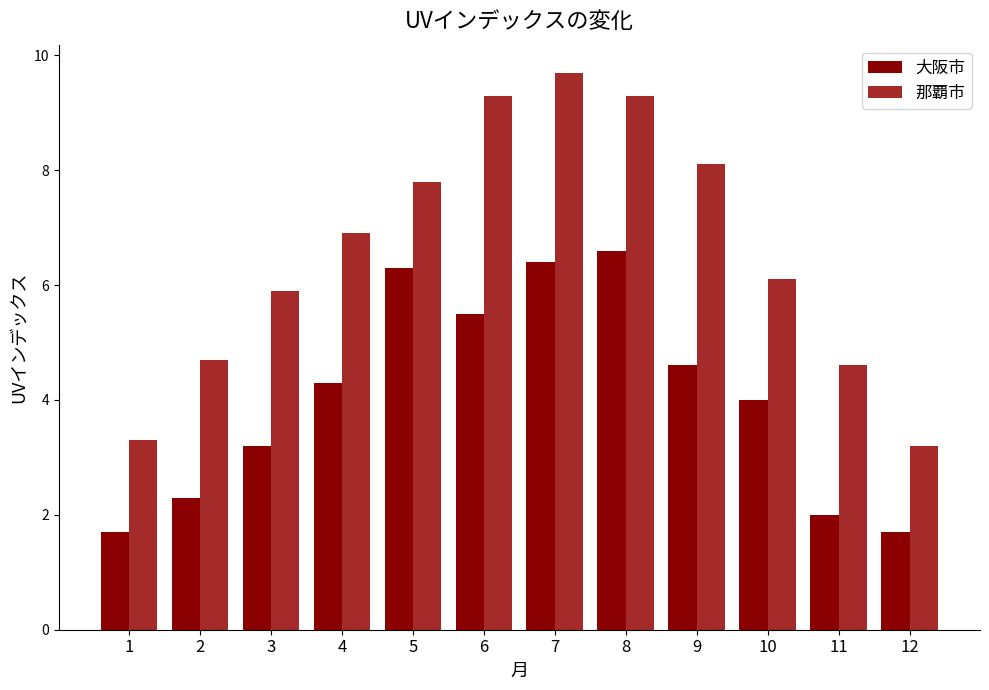

Reading right to left, list all the values displayed in this chart.

大阪市: 12=1.7	11=2.0	10=4.0	9=4.6	8=6.6	7=6.4	6=5.5	5=6.3	4=4.3	3=3.2	2=2.3	1=1.7
那覇市: 12=3.2	11=4.6	10=6.1	9=8.1	8=9.3	7=9.7	6=9.3	5=7.8	4=6.9	3=5.9	2=4.7	1=3.3